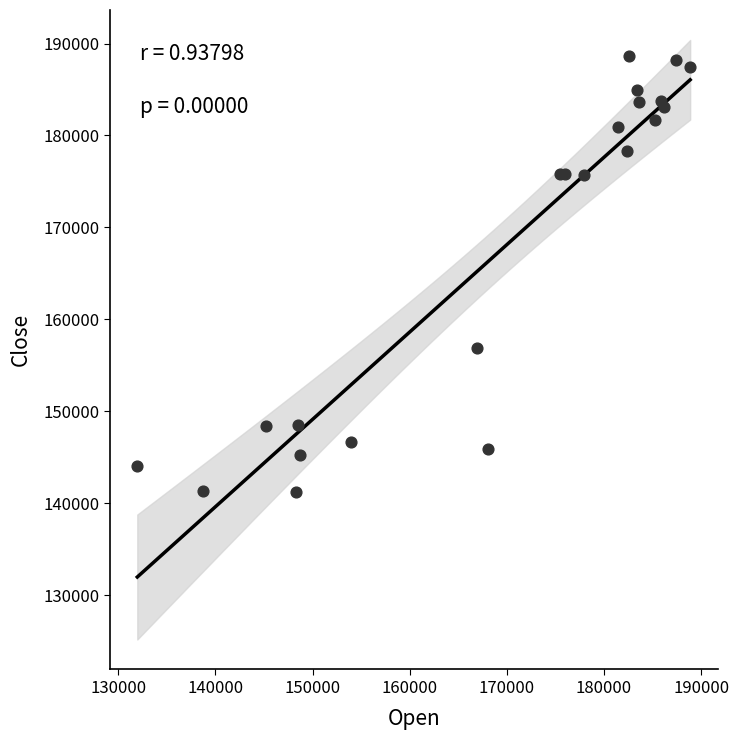

What Y value in the scatter plot is closest to 164928?

156900